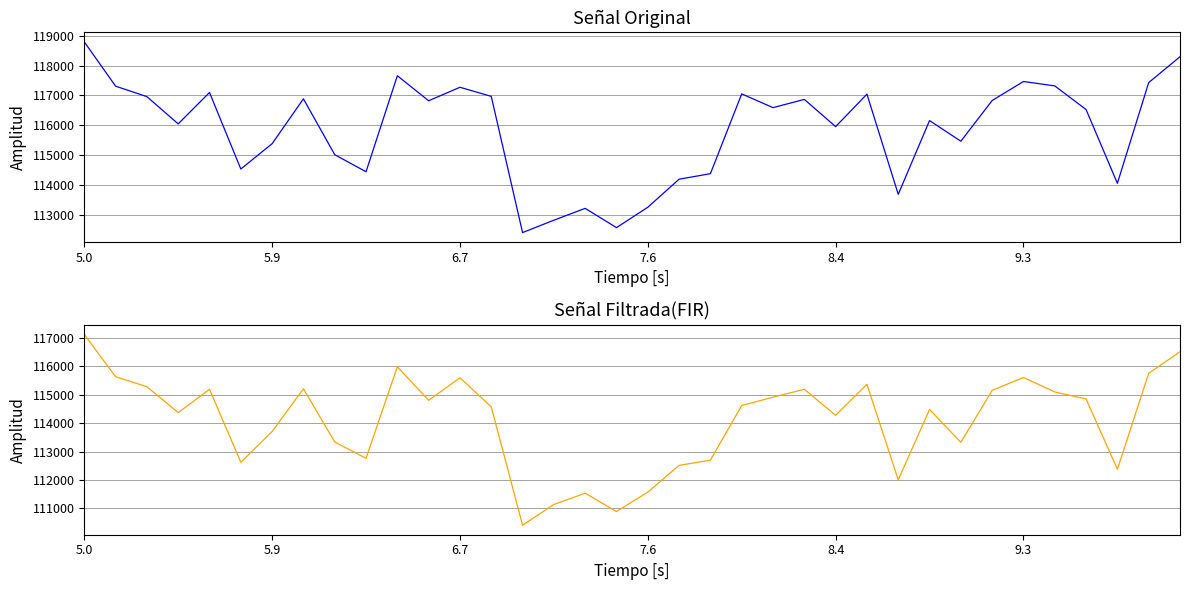

Is it true that H026SG equals 115155 at 29?

True